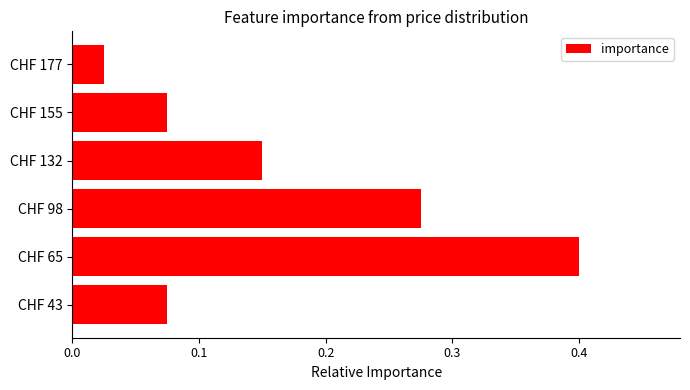

Is it true that the value at CHF 132 is 0.2?

False